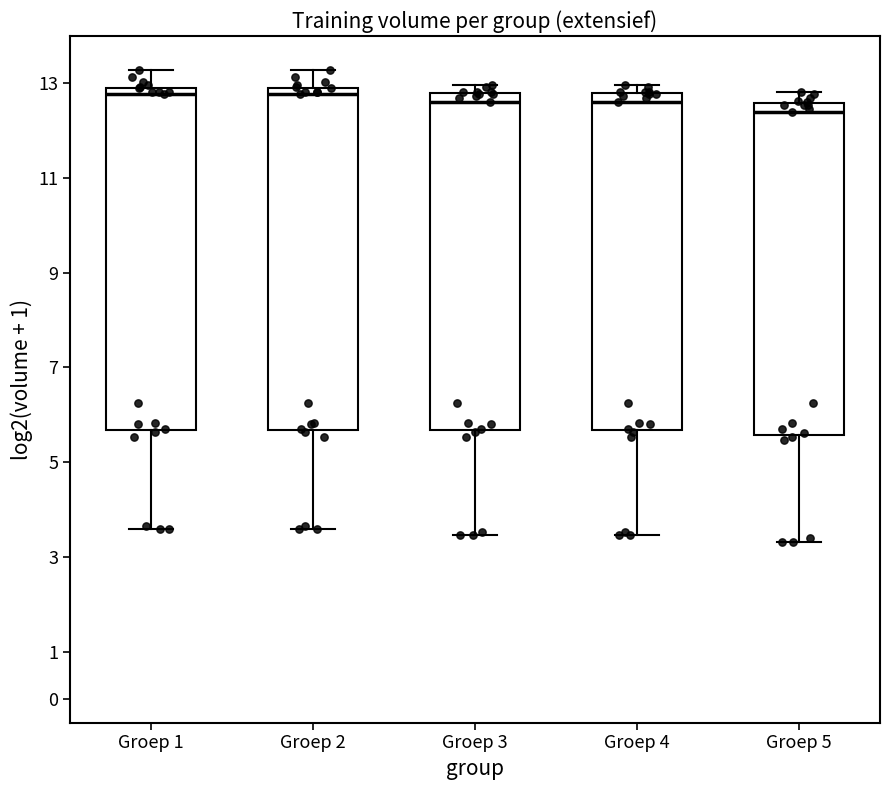

Where does the upper whisker of the box for Groep 3 end on the y-axis? The values are not printed on the chart, so give them approximately, as read against the axis.

13.0